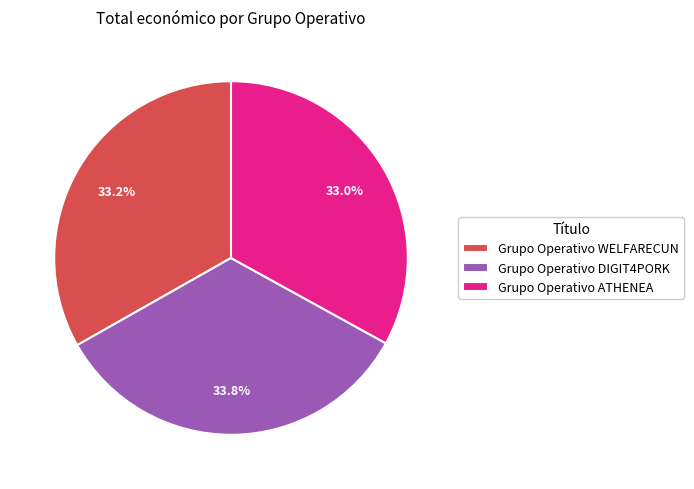

What is the largest slice in the pie chart?

Grupo Operativo DIGIT4PORK